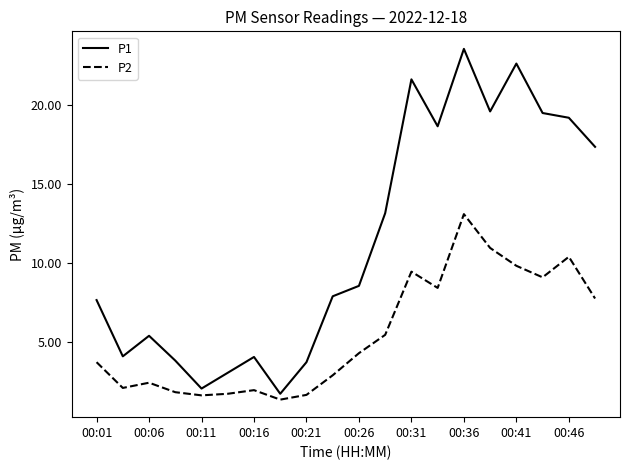

Which series has the largest range (max minus min)?

P1